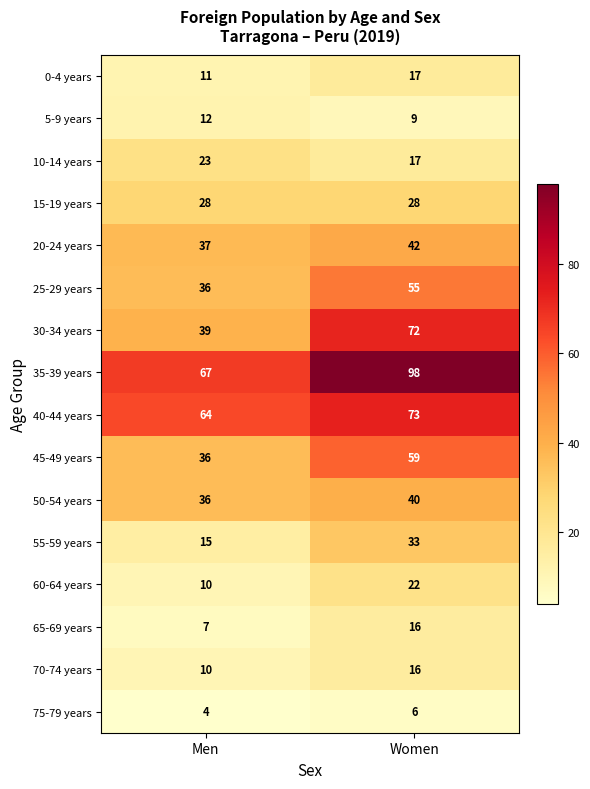

At which category is the sum across all series the highest?

Women